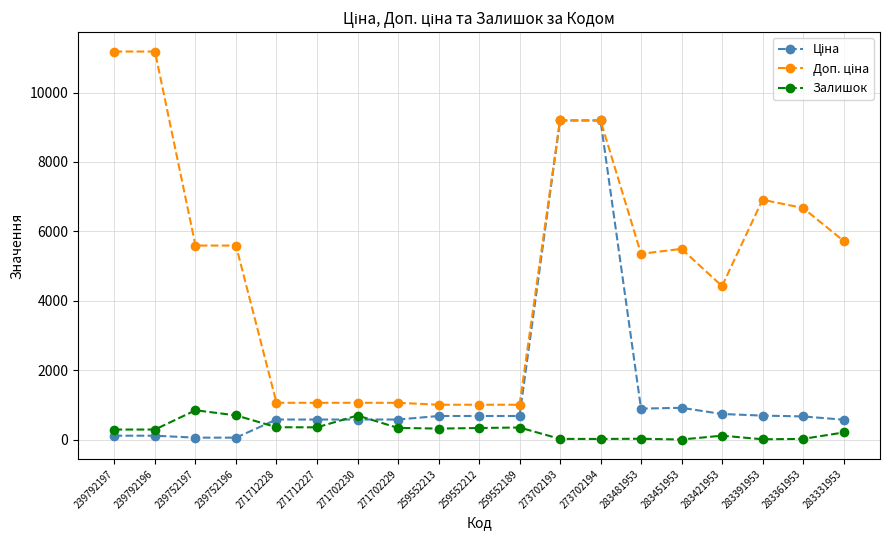

What is the label of the 12th point from the left?

273702193